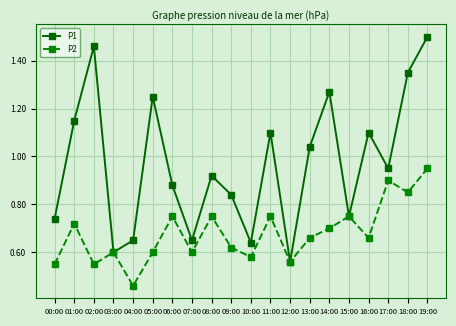

List the series in order of their peak value, lowest first.

P2, P1